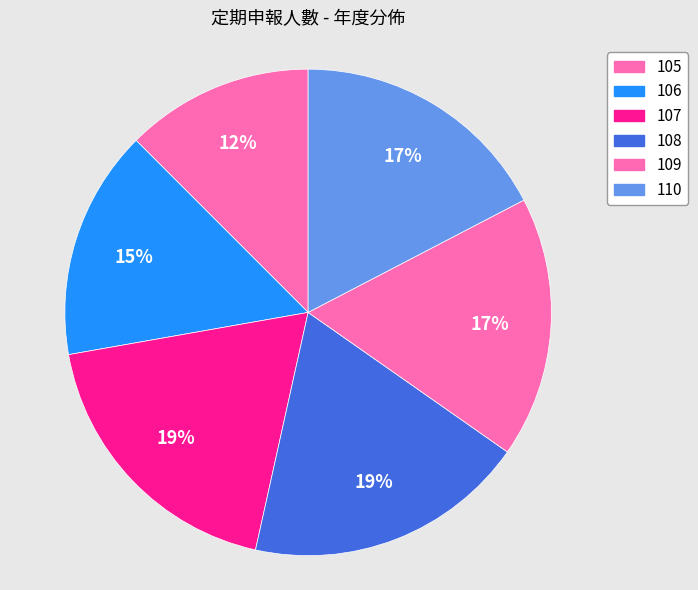

How many slices are in this pie chart?

6